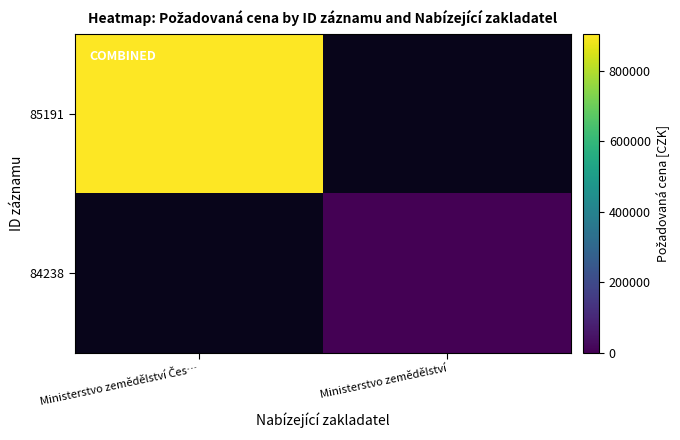

Rank the series at Ministerstvo zemědělství Čes… from highest to lowest value.

85191, 84238